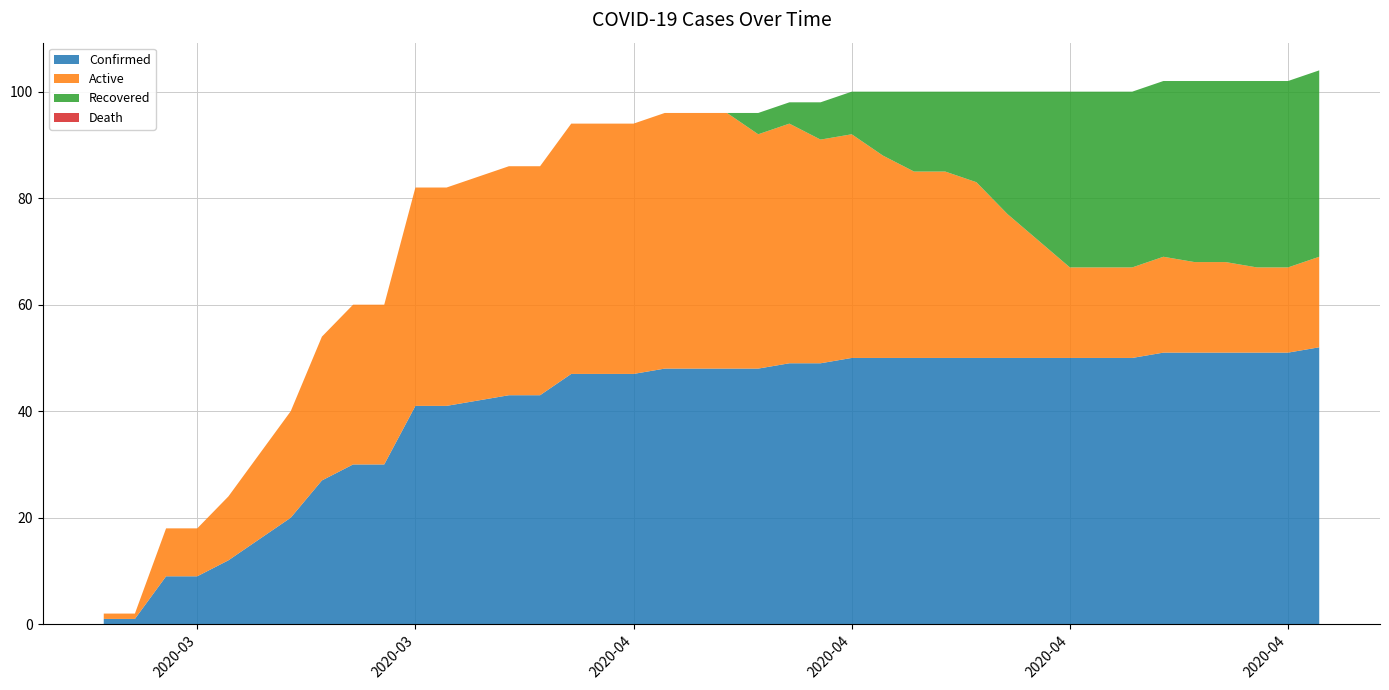

Reading left to right, what are all the values shown in this chart?

Confirmed: 1	1	9	9	12	16	20	27	30	30	41	41	42	43	43	47	47	47	48	48	48	48	49	49	50	50	50	50	50	50	50	50	50	50	51	51	51	51	51	52
Active: 1	1	9	9	12	16	20	27	30	30	41	41	42	43	43	47	47	47	48	48	48	44	45	42	42	38	35	35	33	27	22	17	17	17	18	17	17	16	16	17
Recovered: 0	0	0	0	0	0	0	0	0	0	0	0	0	0	0	0	0	0	0	0	0	4	4	7	8	12	15	15	17	23	28	33	33	33	33	34	34	35	35	35
Death: 0	0	0	0	0	0	0	0	0	0	0	0	0	0	0	0	0	0	0	0	0	0	0	0	0	0	0	0	0	0	0	0	0	0	0	0	0	0	0	0